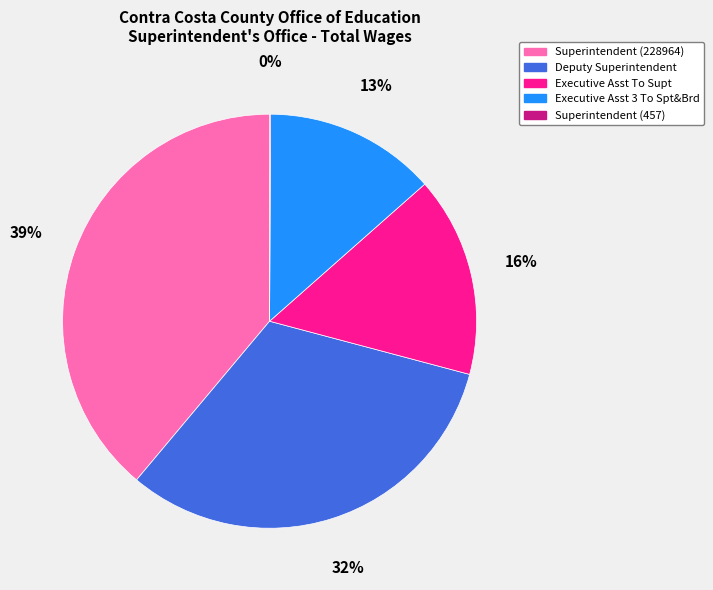

To the nearest percent, what percentage of the pie is Executive Asst To Supt?

16%